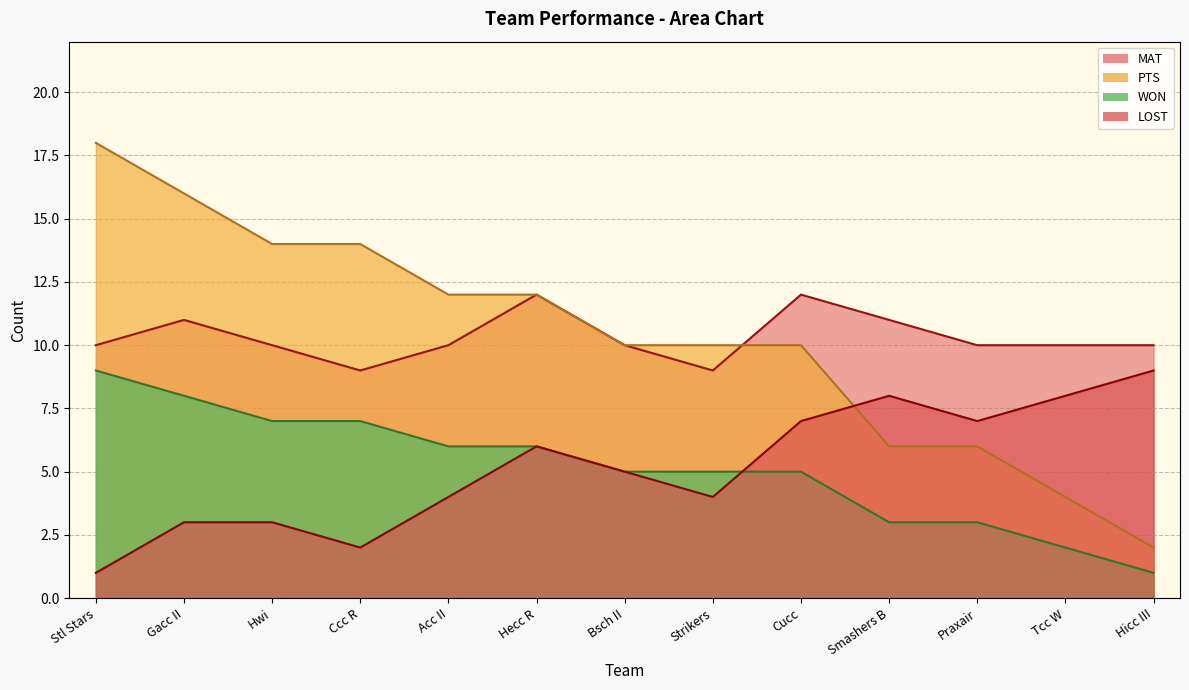

At how many categories does at least one series exceed 6?

13